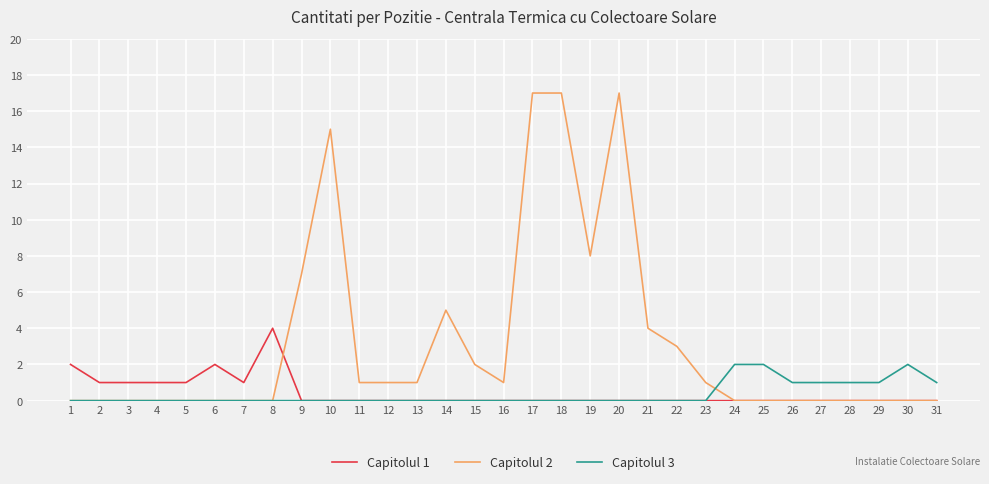

How many Capitolul 1 values are between 0 and 1?

28